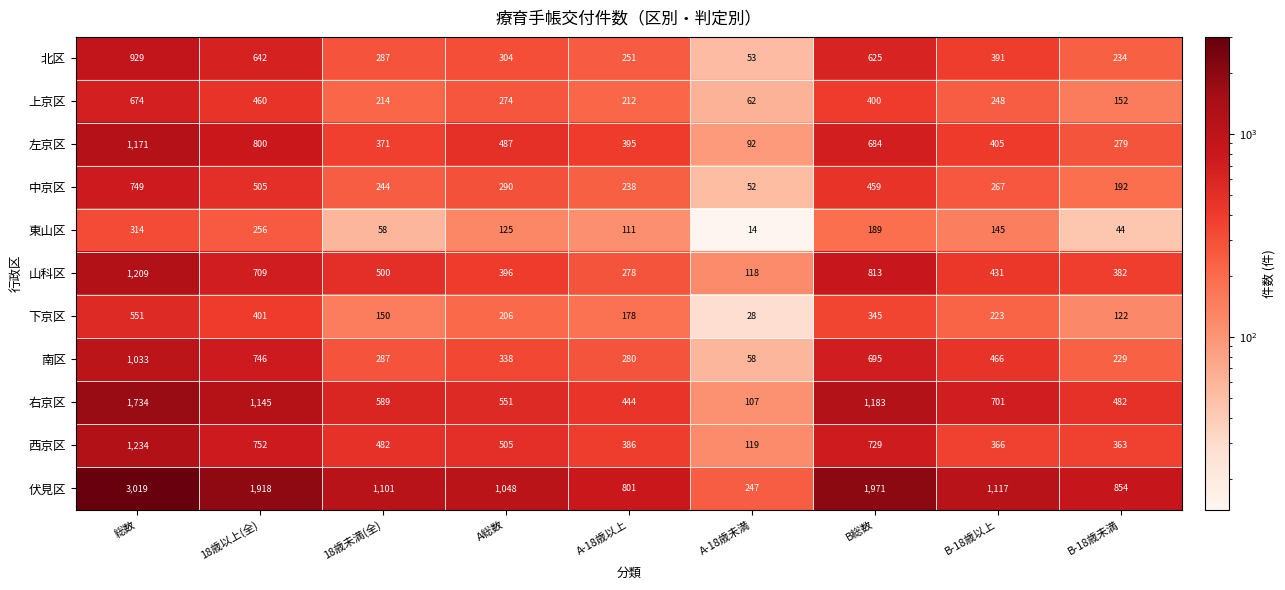

The value of 右京区 at 総数 is 677. True or false?

False